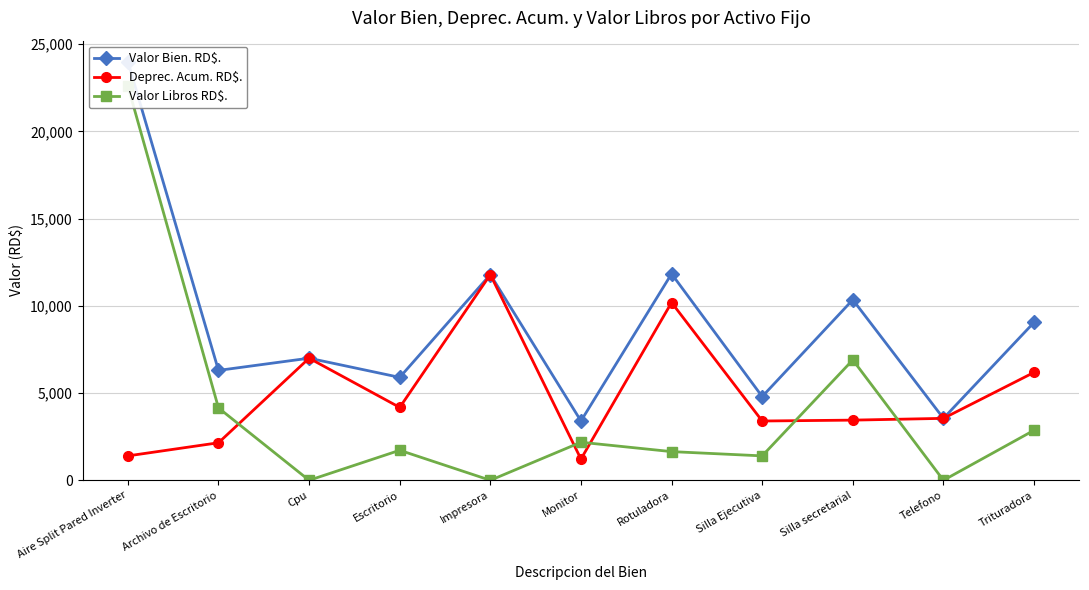

What is the difference between the maximum and second lowest values in the Valor Bien. RD$. series?

20448.0